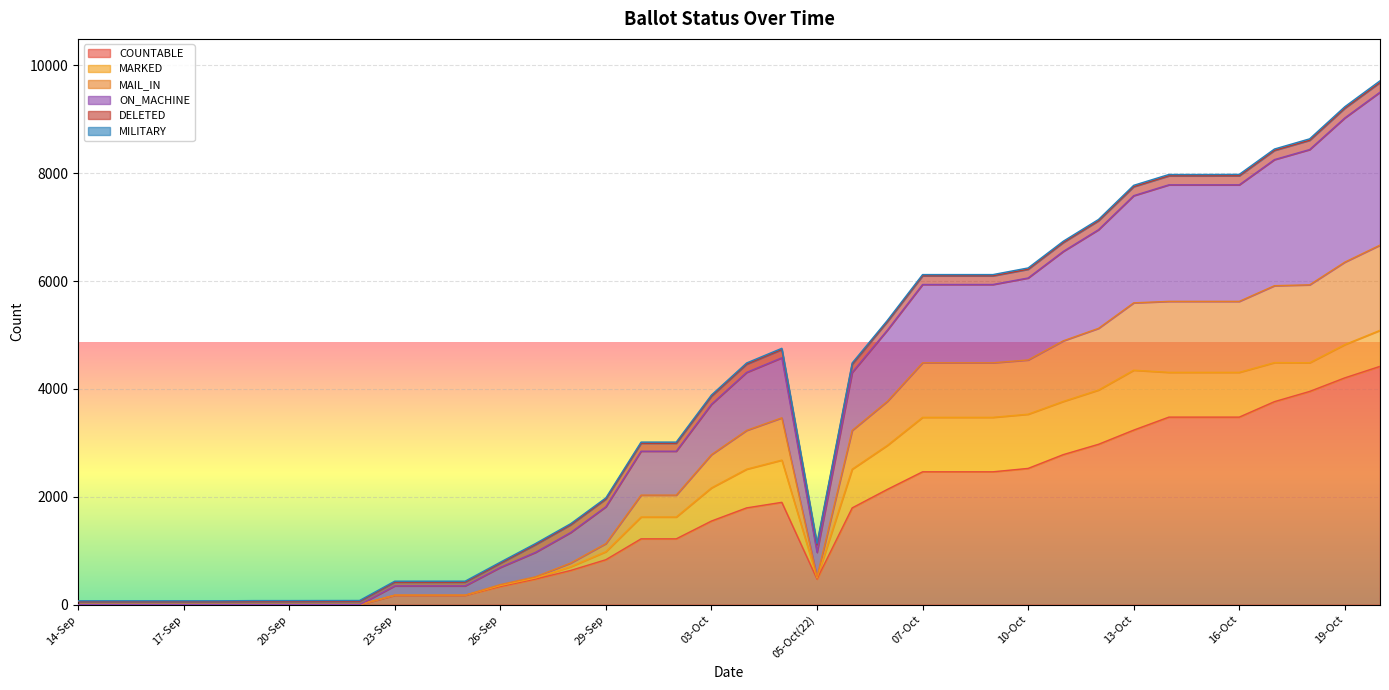

True or false: ON_MACHINE and COUNTABLE intersect in this chart.

False